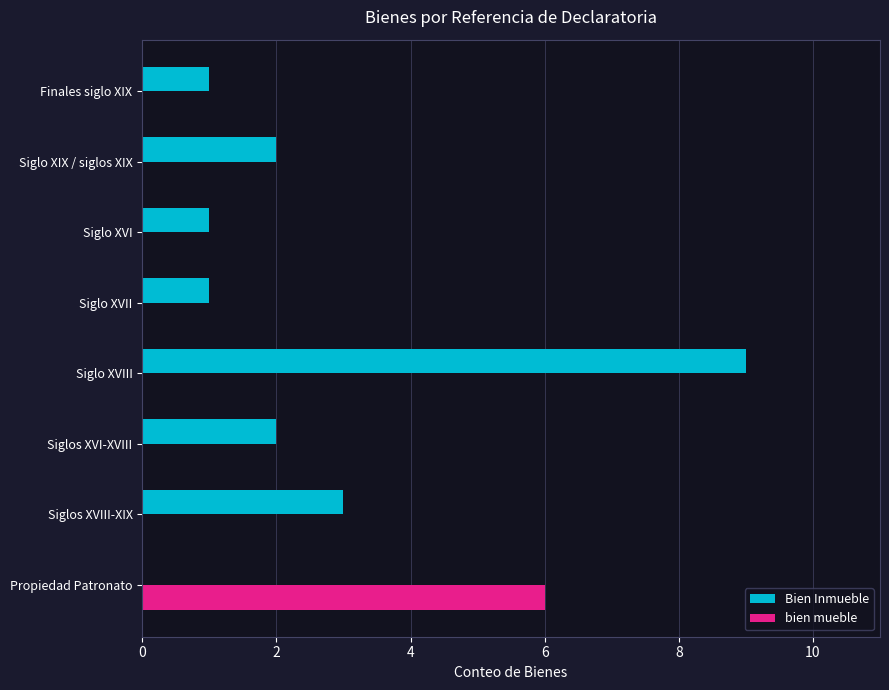

What is the maximum value for bien mueble?

6